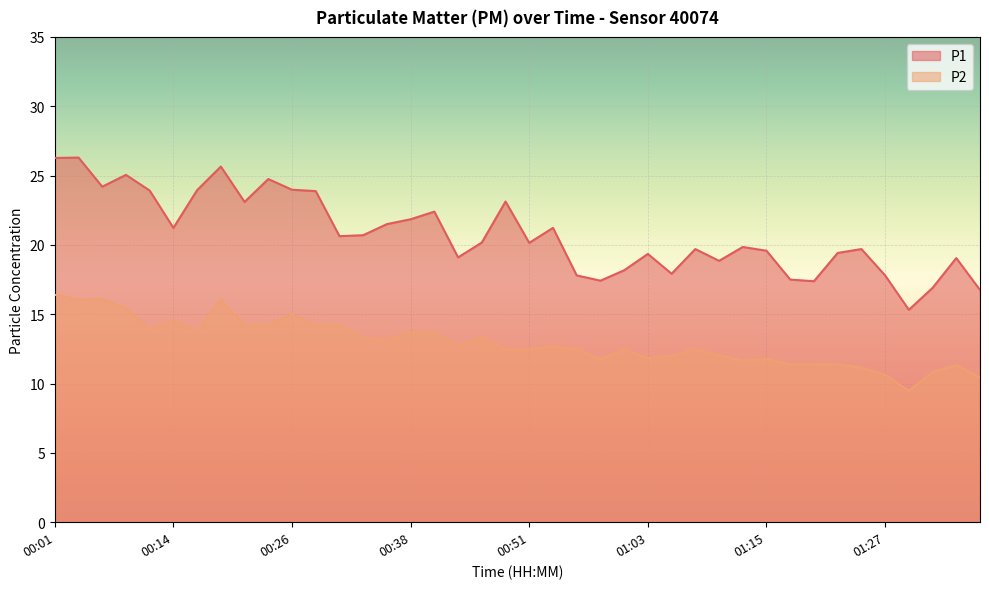

True or false: P1 has more than 0 points higher than both neighbors.

True